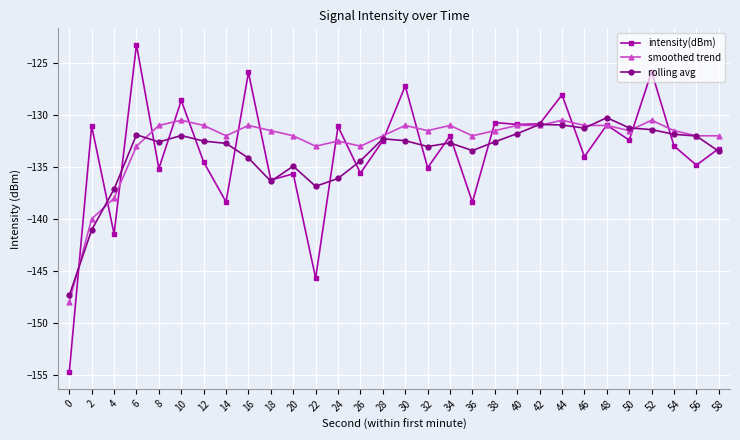

Count the number of categories in the chart.

30